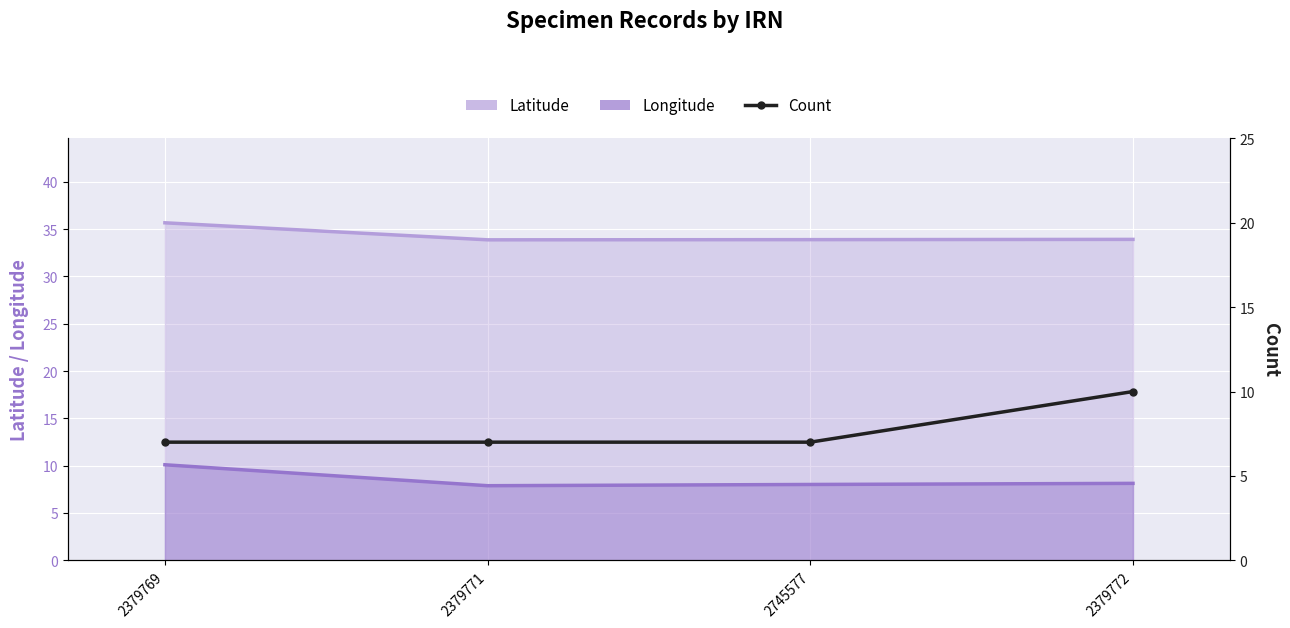

What is the difference between the highest and lowest values at 2379769?

28.7